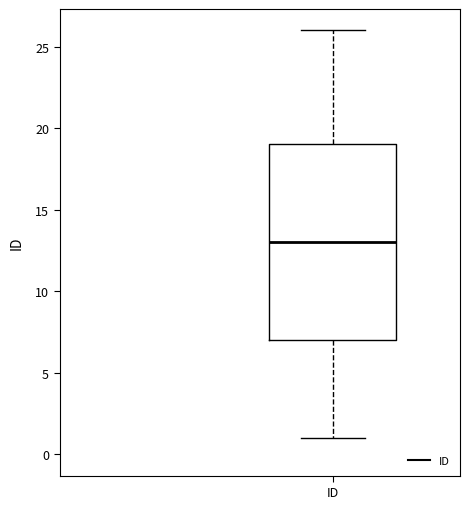

Transcribe this box plot: give where the median line is, the range the box spans, and where the two whiskers end, as read against the y-axis. The values are not printed on the chart, so give them approximately, as read against the axis.

median 13, box 7 to 19, whiskers 1 to 26